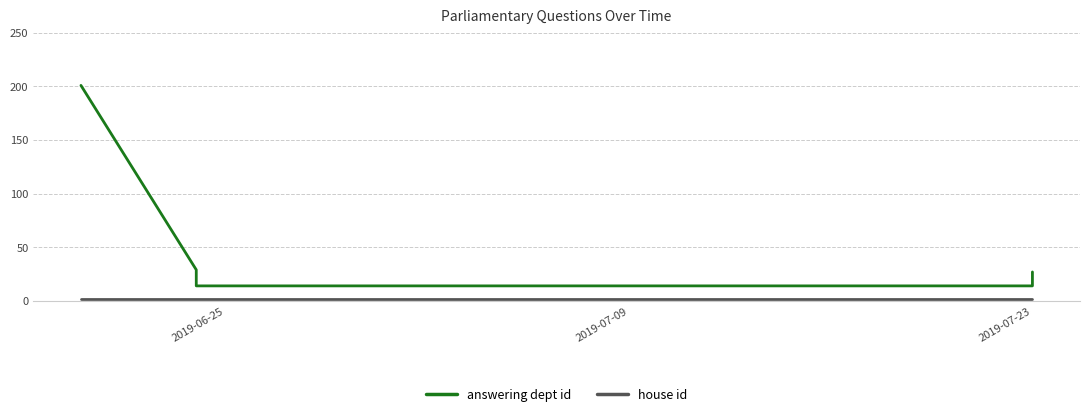

What is the label of the 10th point from the right?

2019-06-25